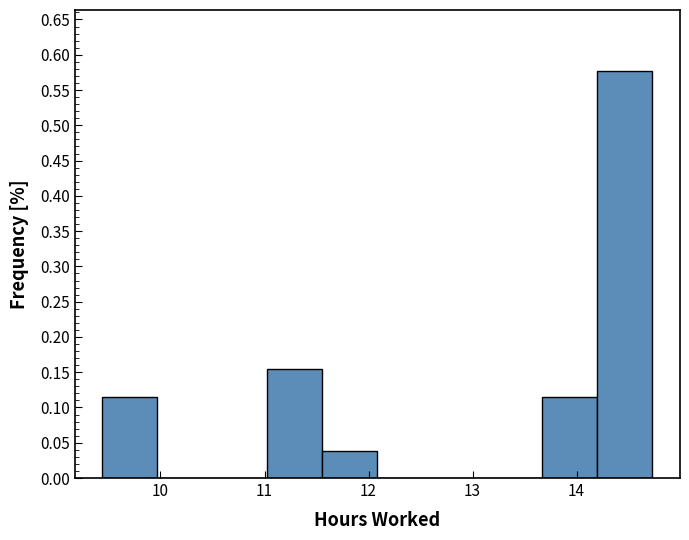

Over which range of the x-axis is the bar tallest?

14.2 to 14.7